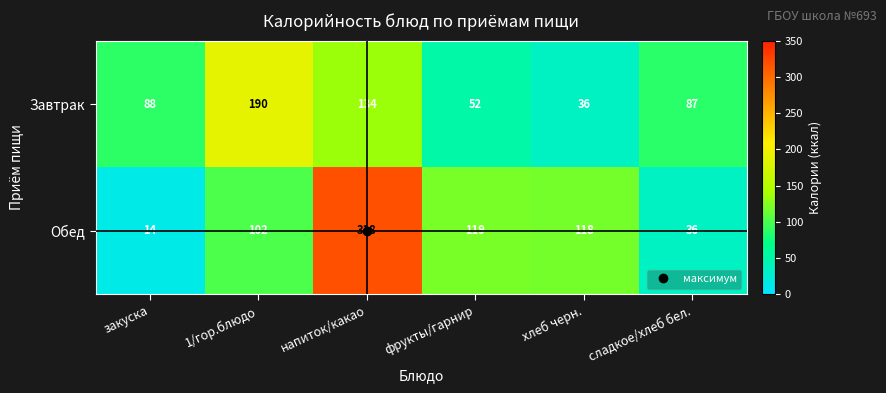

Count the Завтрак values in the range 52 to 134.

4